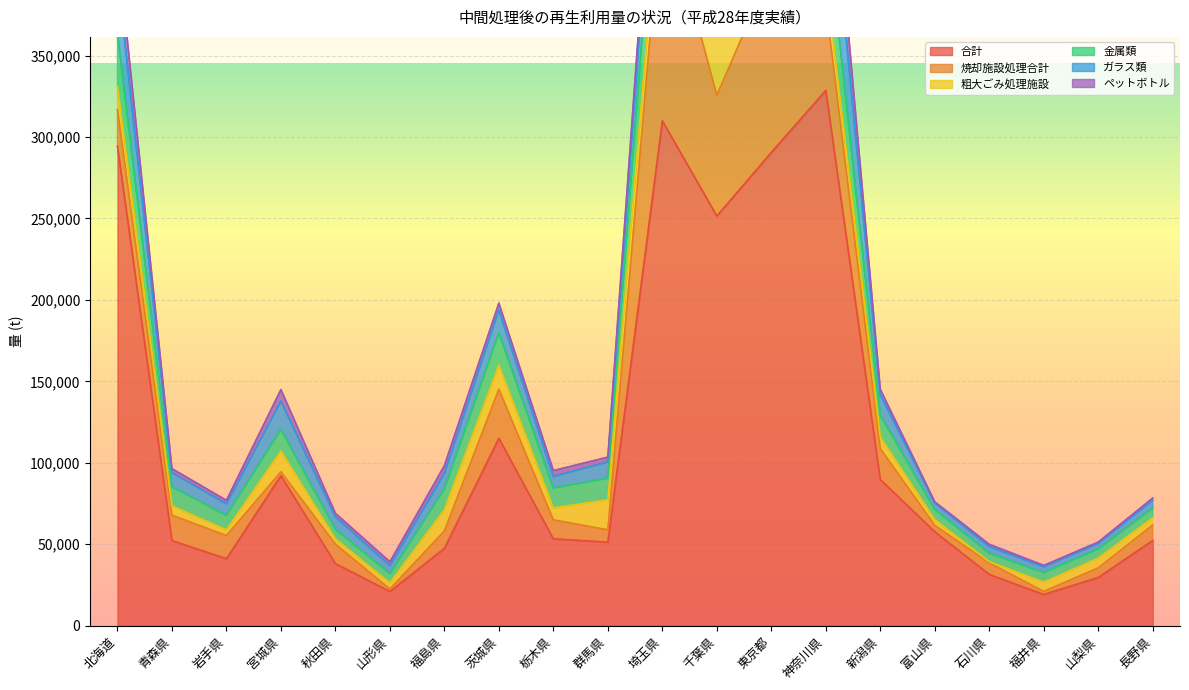

What is the difference between the ガラス類 values at 石川県 and 宮城県?

13266.0